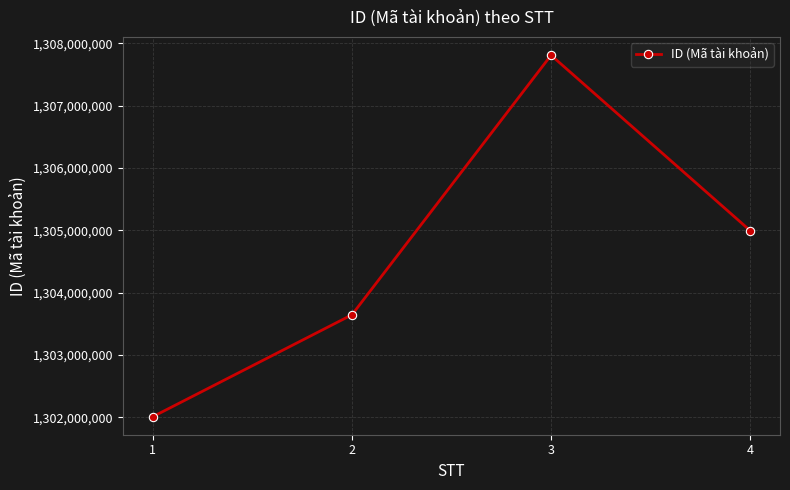

Rank the categories by value from highest to lowest.

3, 4, 2, 1